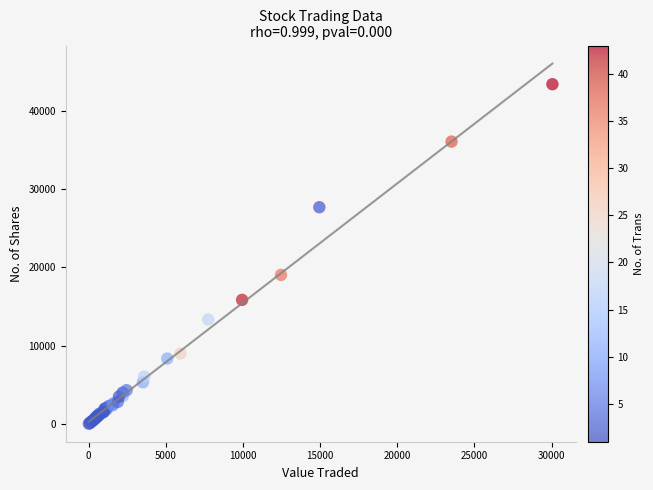

What Y value in the scatter plot is closest to 21714?

19038